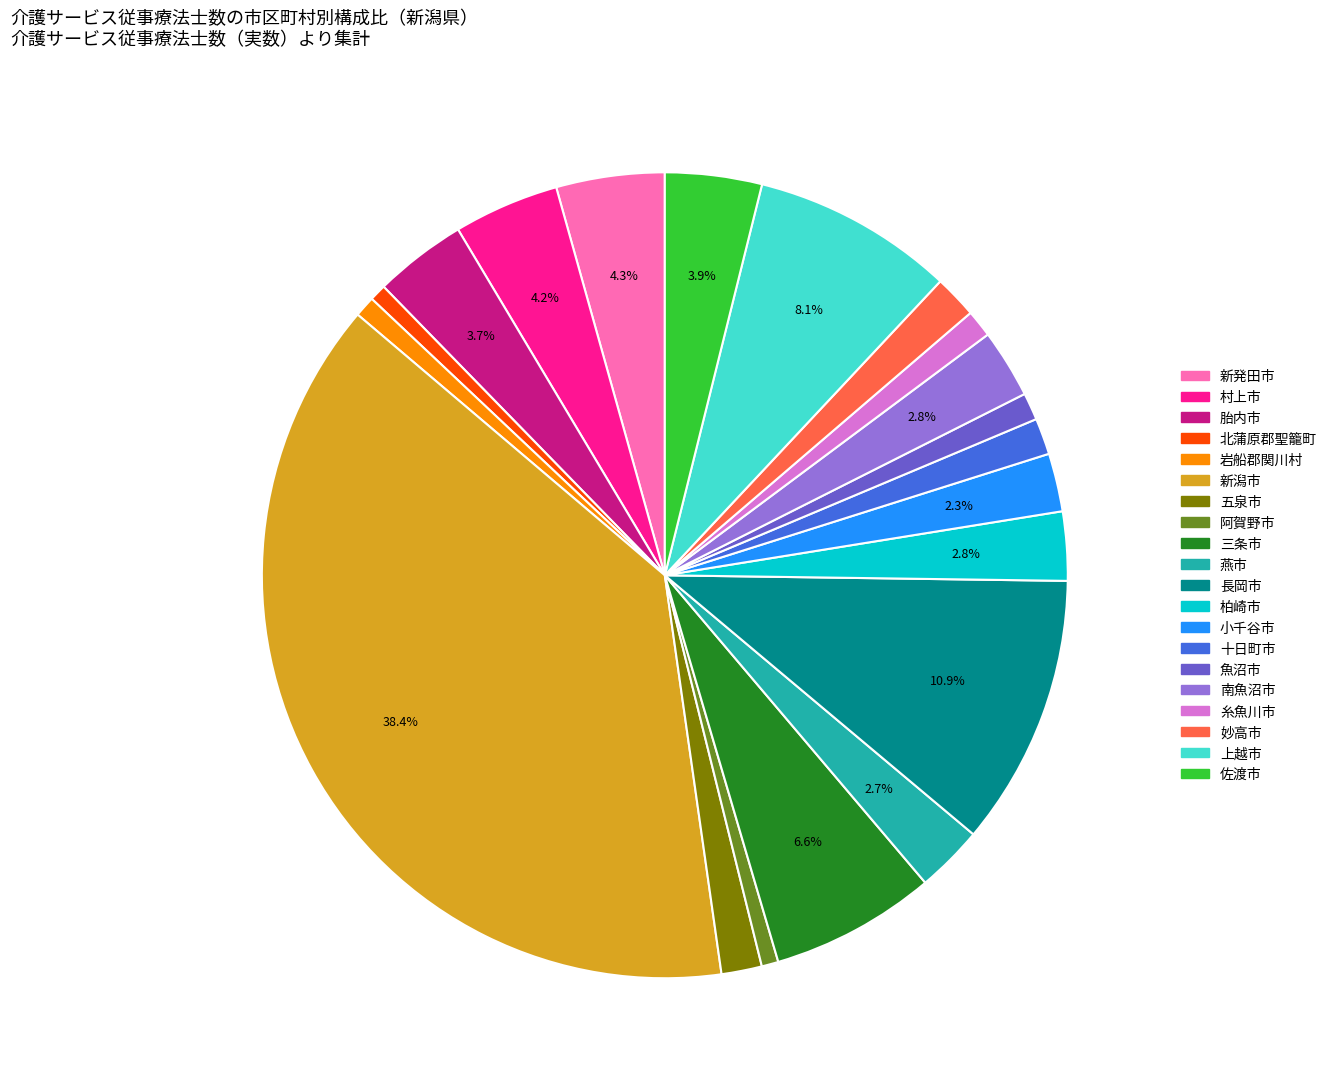

Which slice is the largest?

新潟市